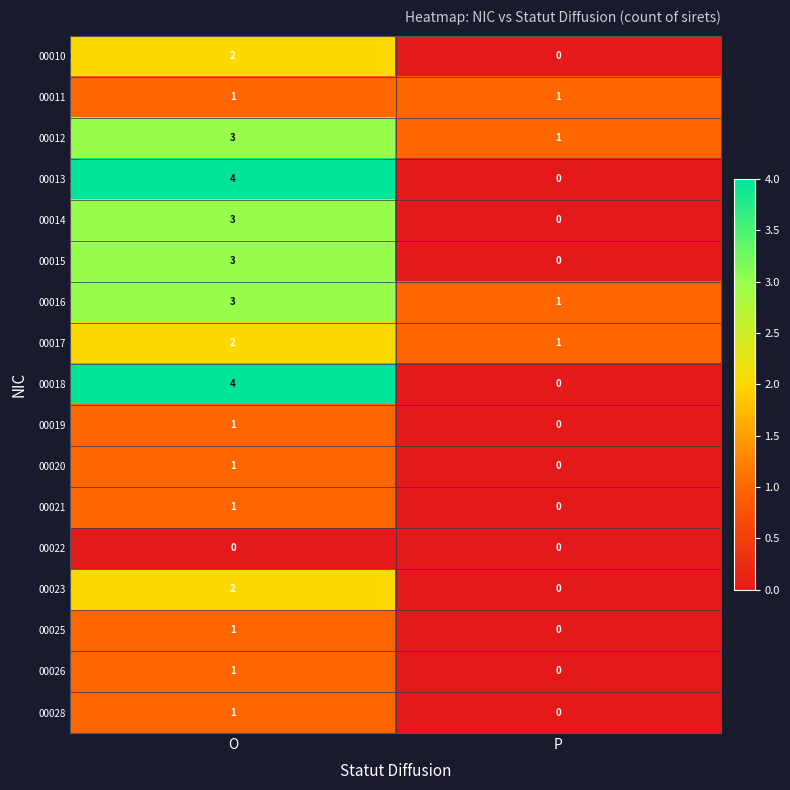

What is the difference between the highest and lowest values at O?

4